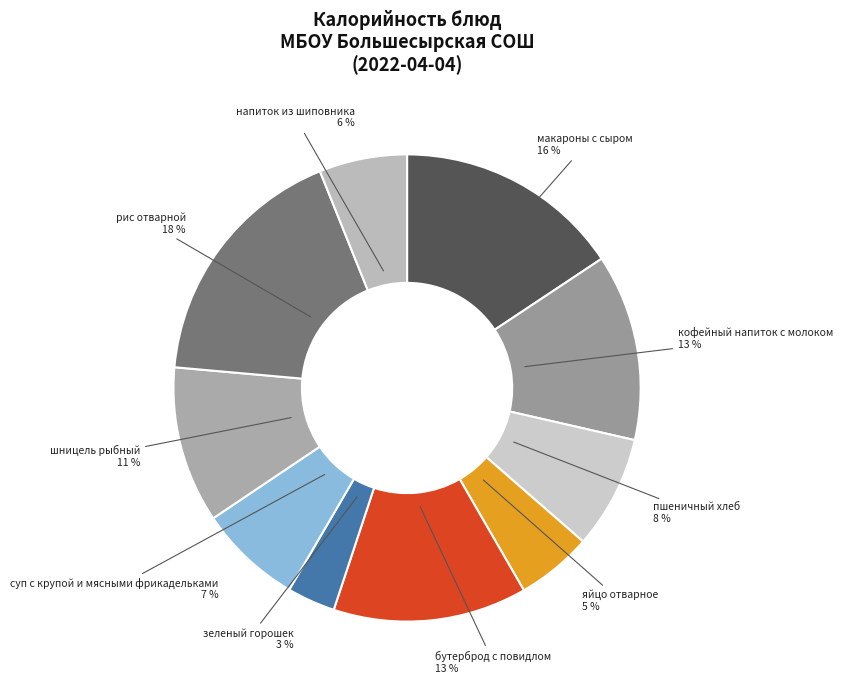

How many slices are in this pie chart?

10